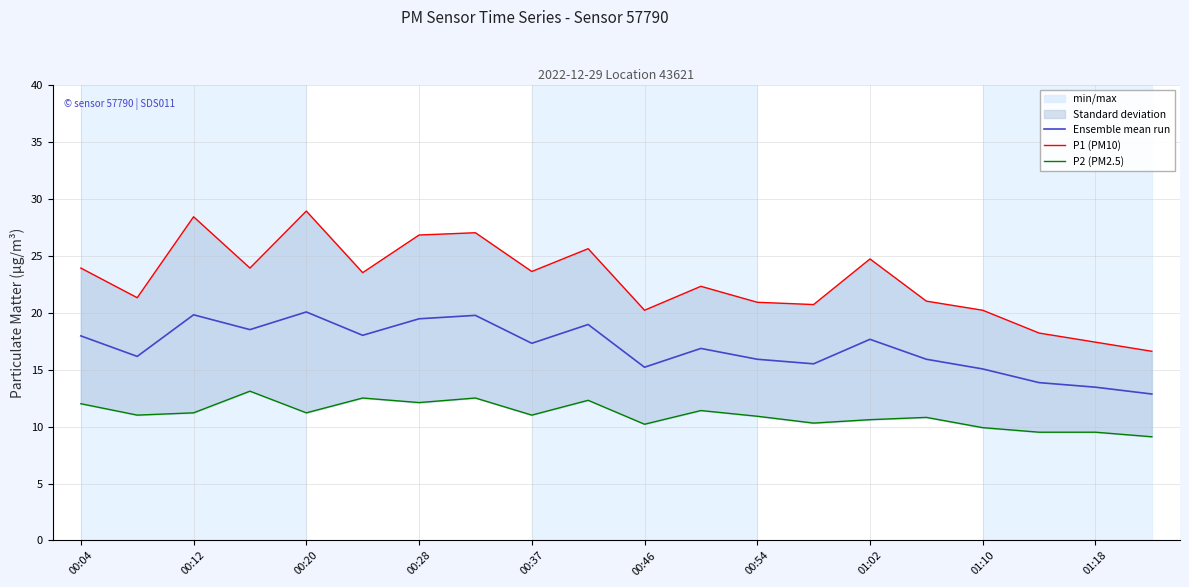

True or false: Ensemble mean run has a value of 19.4 at 00:28.

True